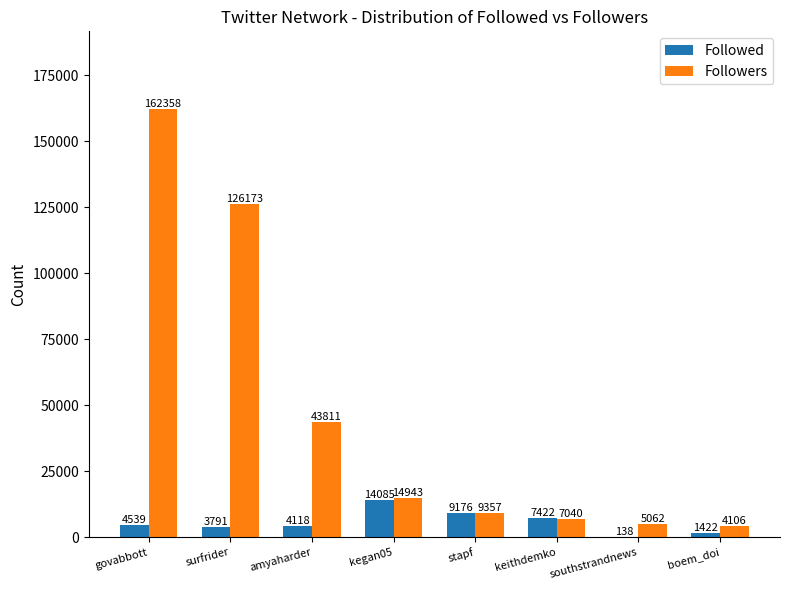

Does the chart contain stacked bars?

No